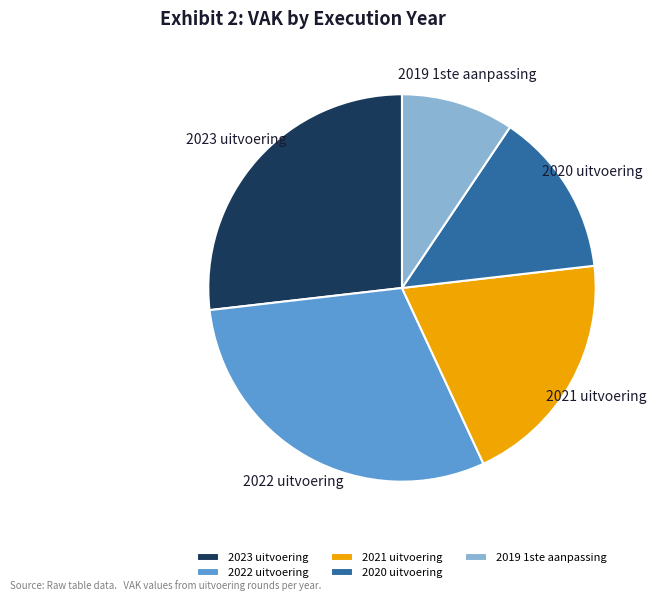

The 2020 uitvoering slice represents 14% of the pie. True or false?

True